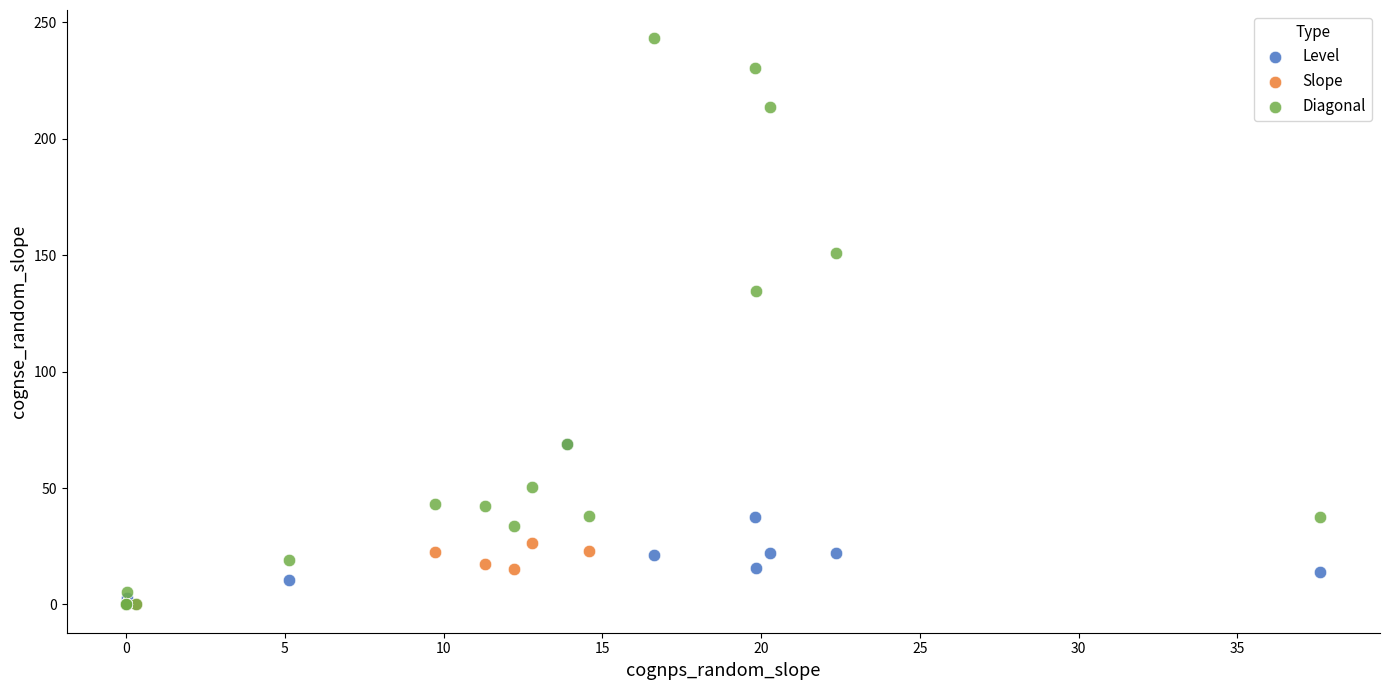

What are all the series names shown in the legend?

Level, Slope, Diagonal